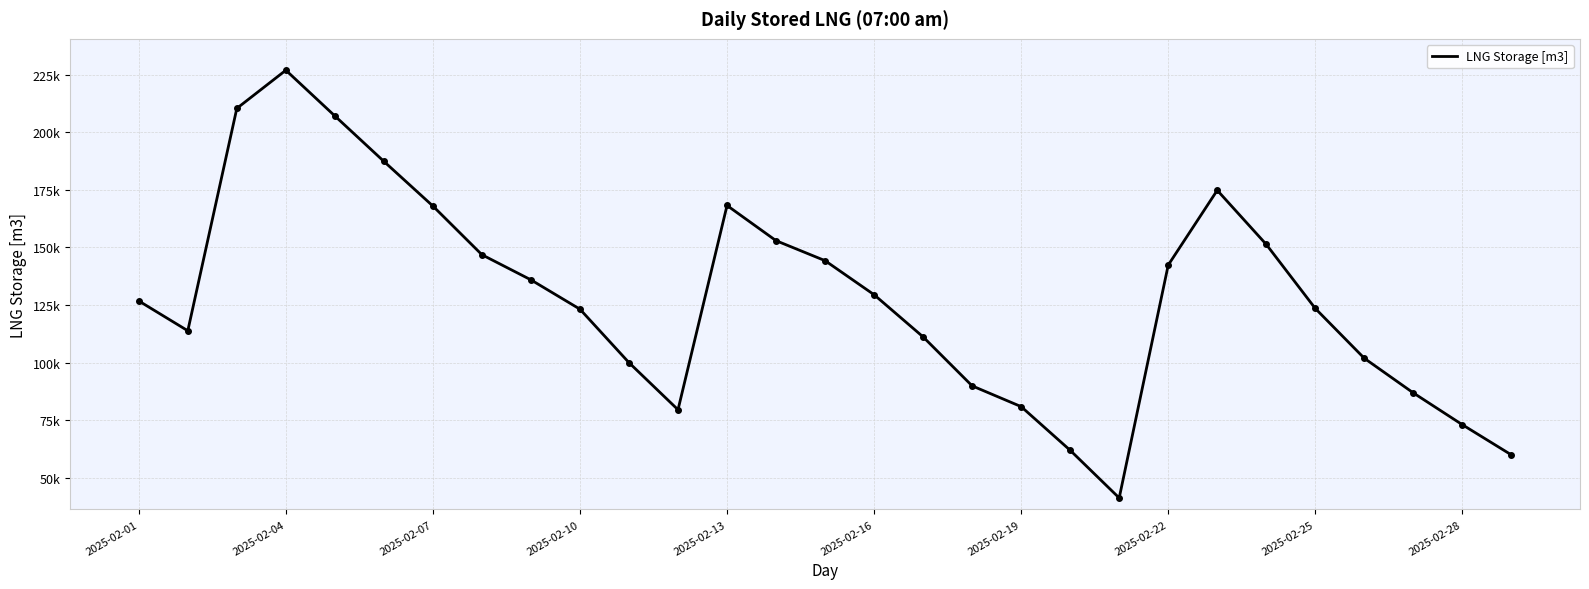

What is the maximum value shown in the chart?

226871.7